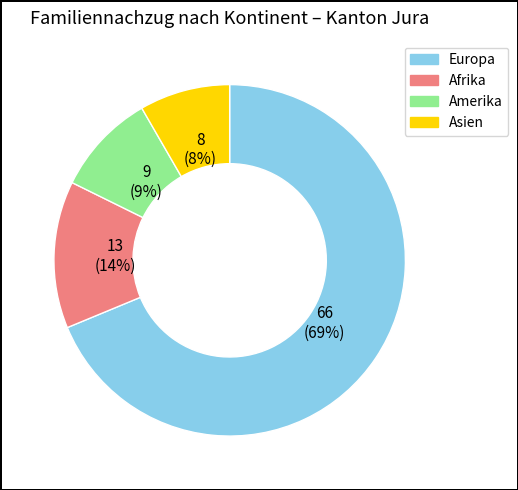

Which slice represents more than half of the pie?

Europa